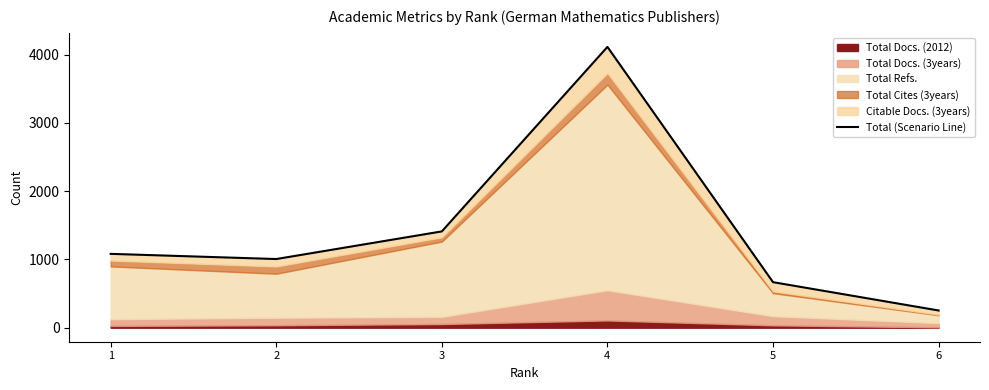

Rank the categories by value from lowest to highest.

6, 5, 2, 1, 3, 4